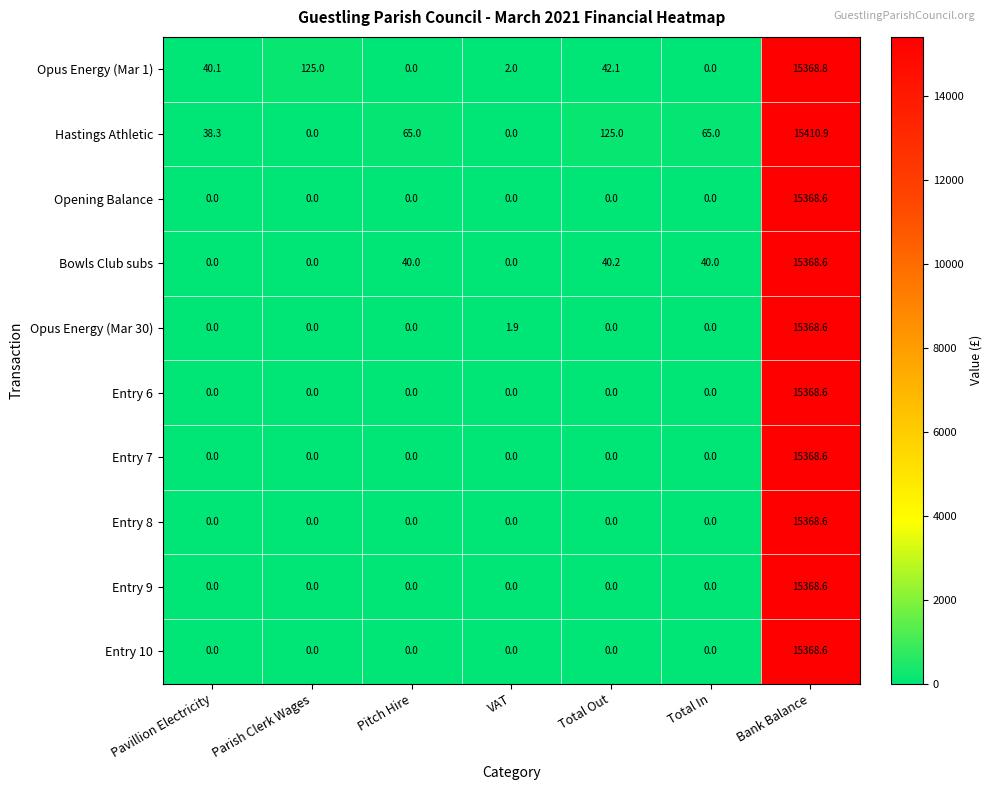

How many categories are shown in the chart?

7